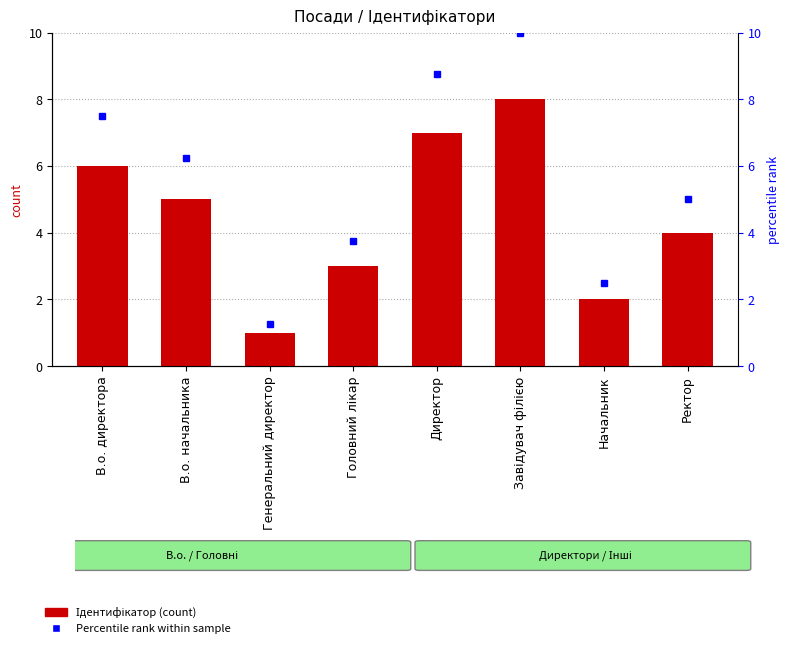

What is the spread (max minus min) of values at Начальник?

0.5